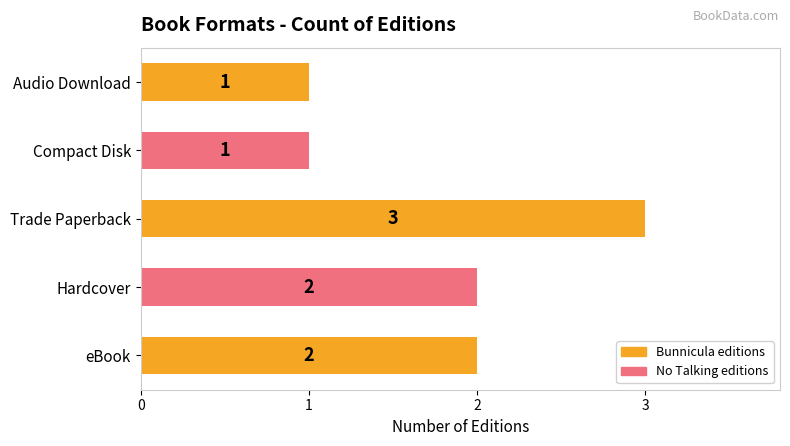

How many bars are there in total?

5